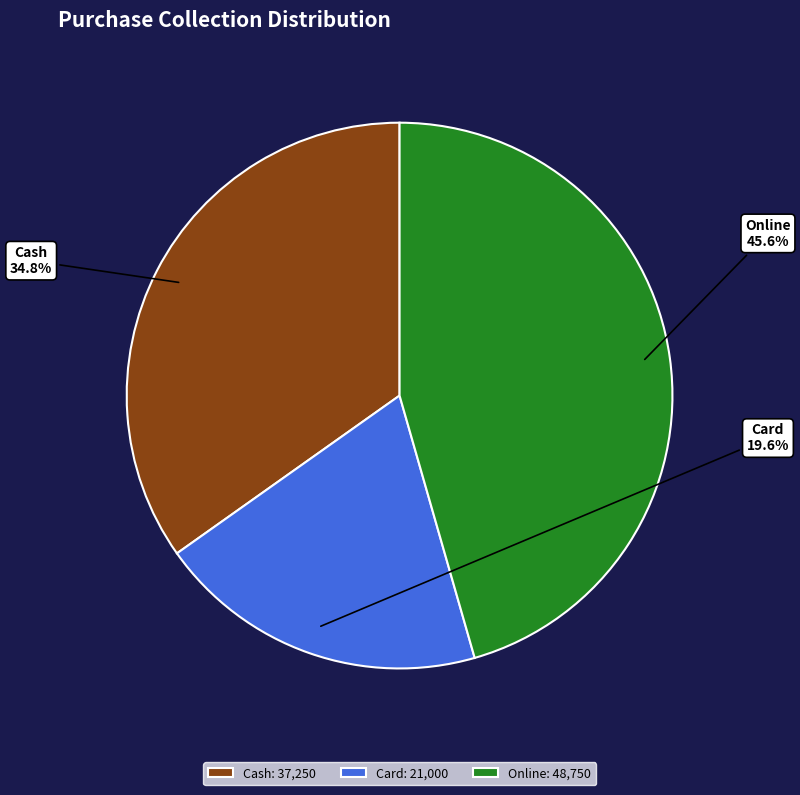

Rank the categories by value from lowest to highest.

Card, Cash, Online